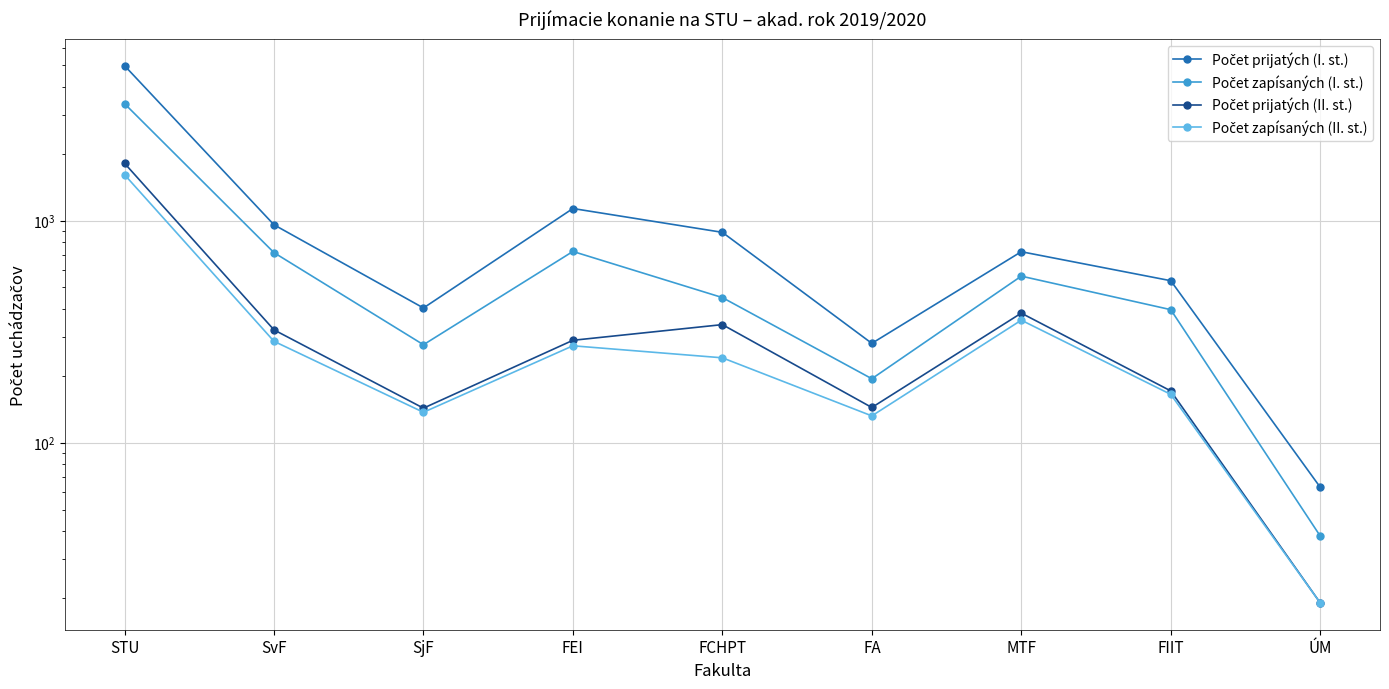

Count the number of categories in the chart.

9